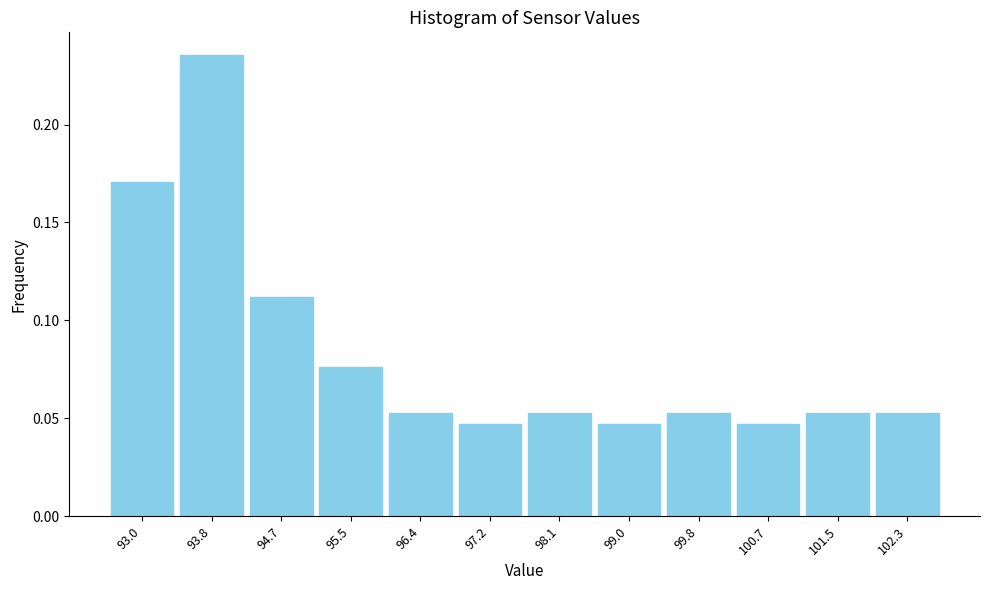

Count the values in the range 0 to 1.

12